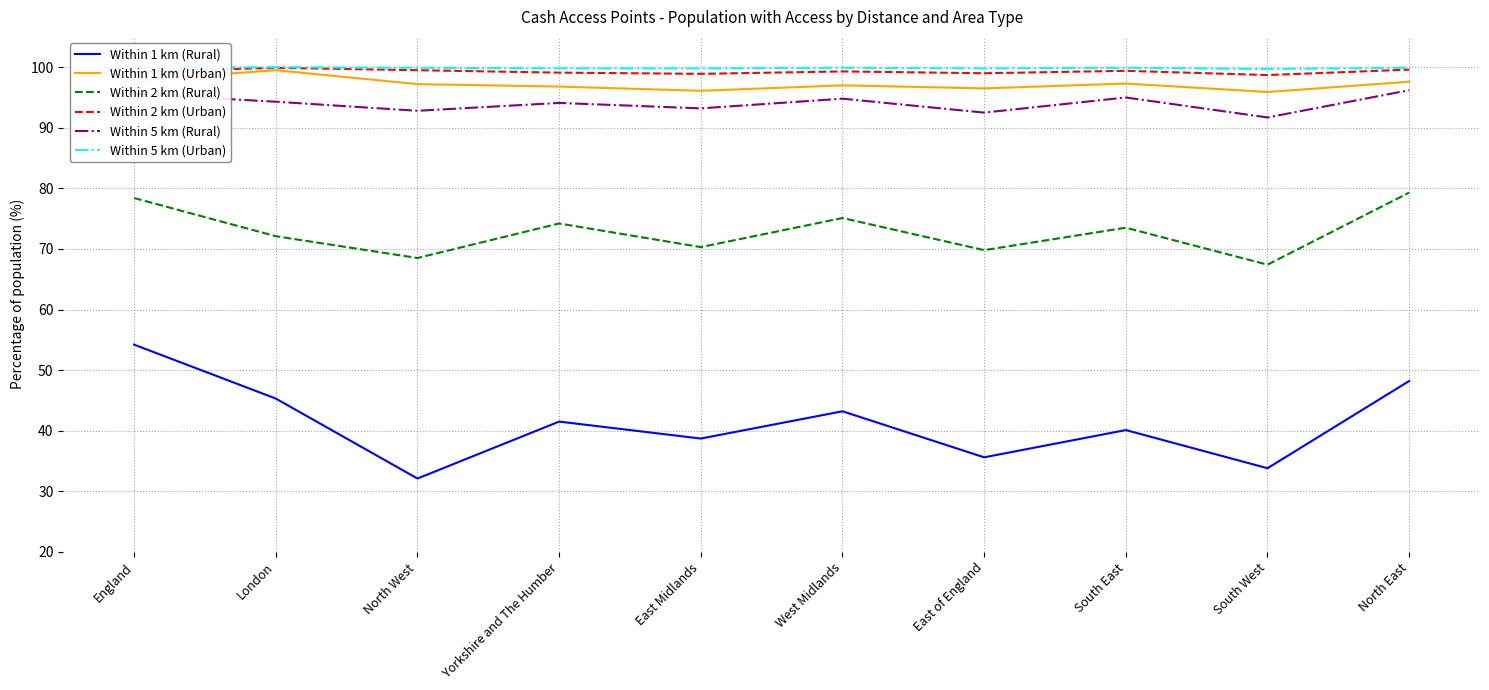

Read the Within 2 km (Rural) value at East Midlands.

70.3